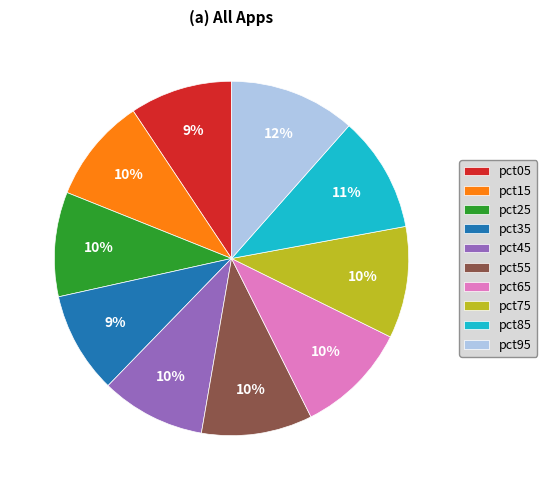

What is the largest slice in the pie chart?

pct95